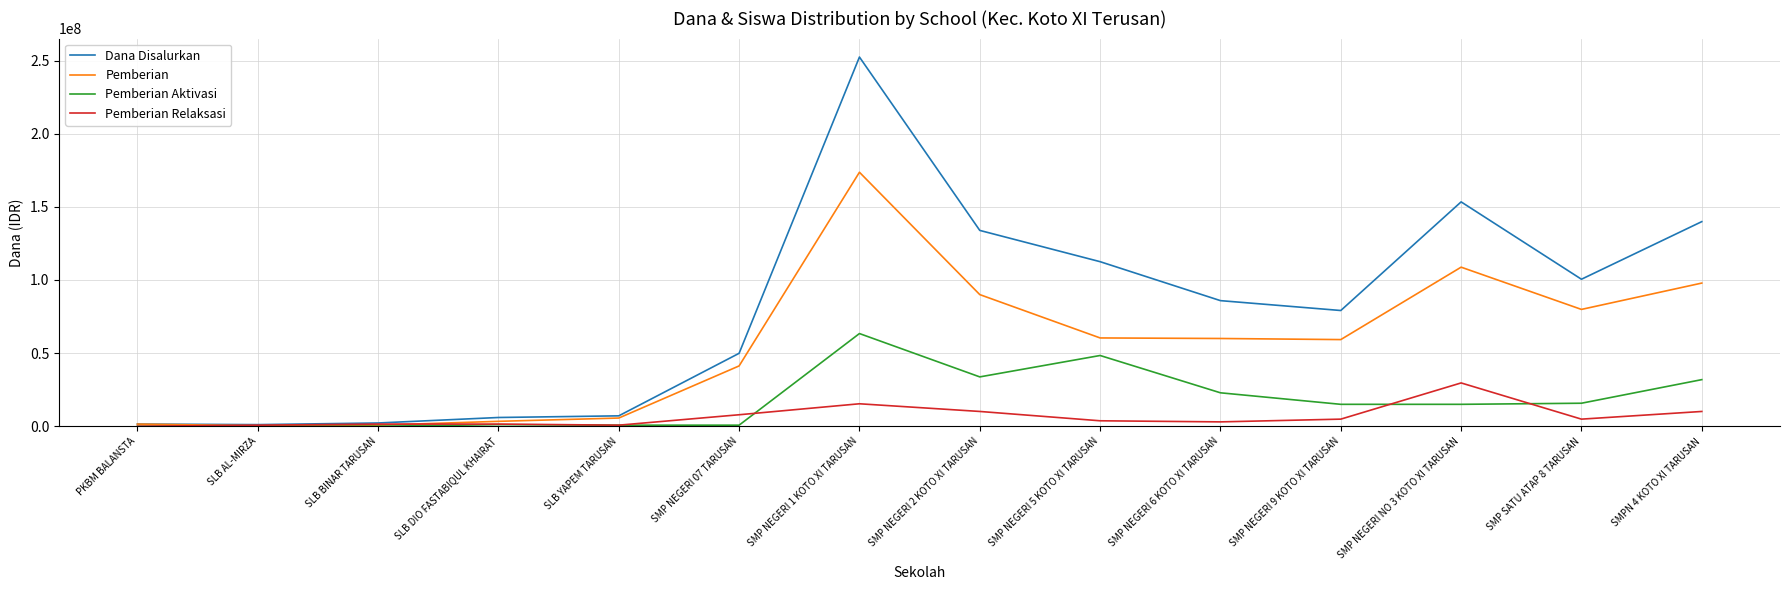

The Pemberian Aktivasi series shows 31875000 at SMPN 4 KOTO XI TARUSAN. True or false?

True